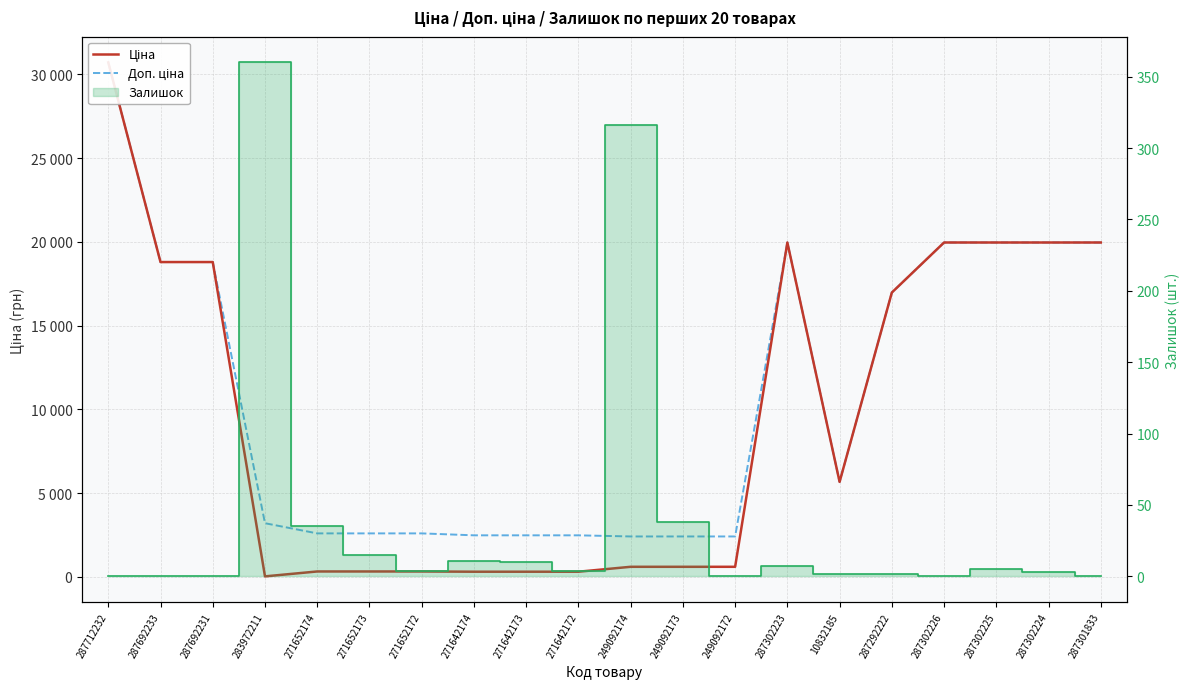

Is the value of Доп. ціна at 271652172 greater than the value of Ціна at 287712232?

No